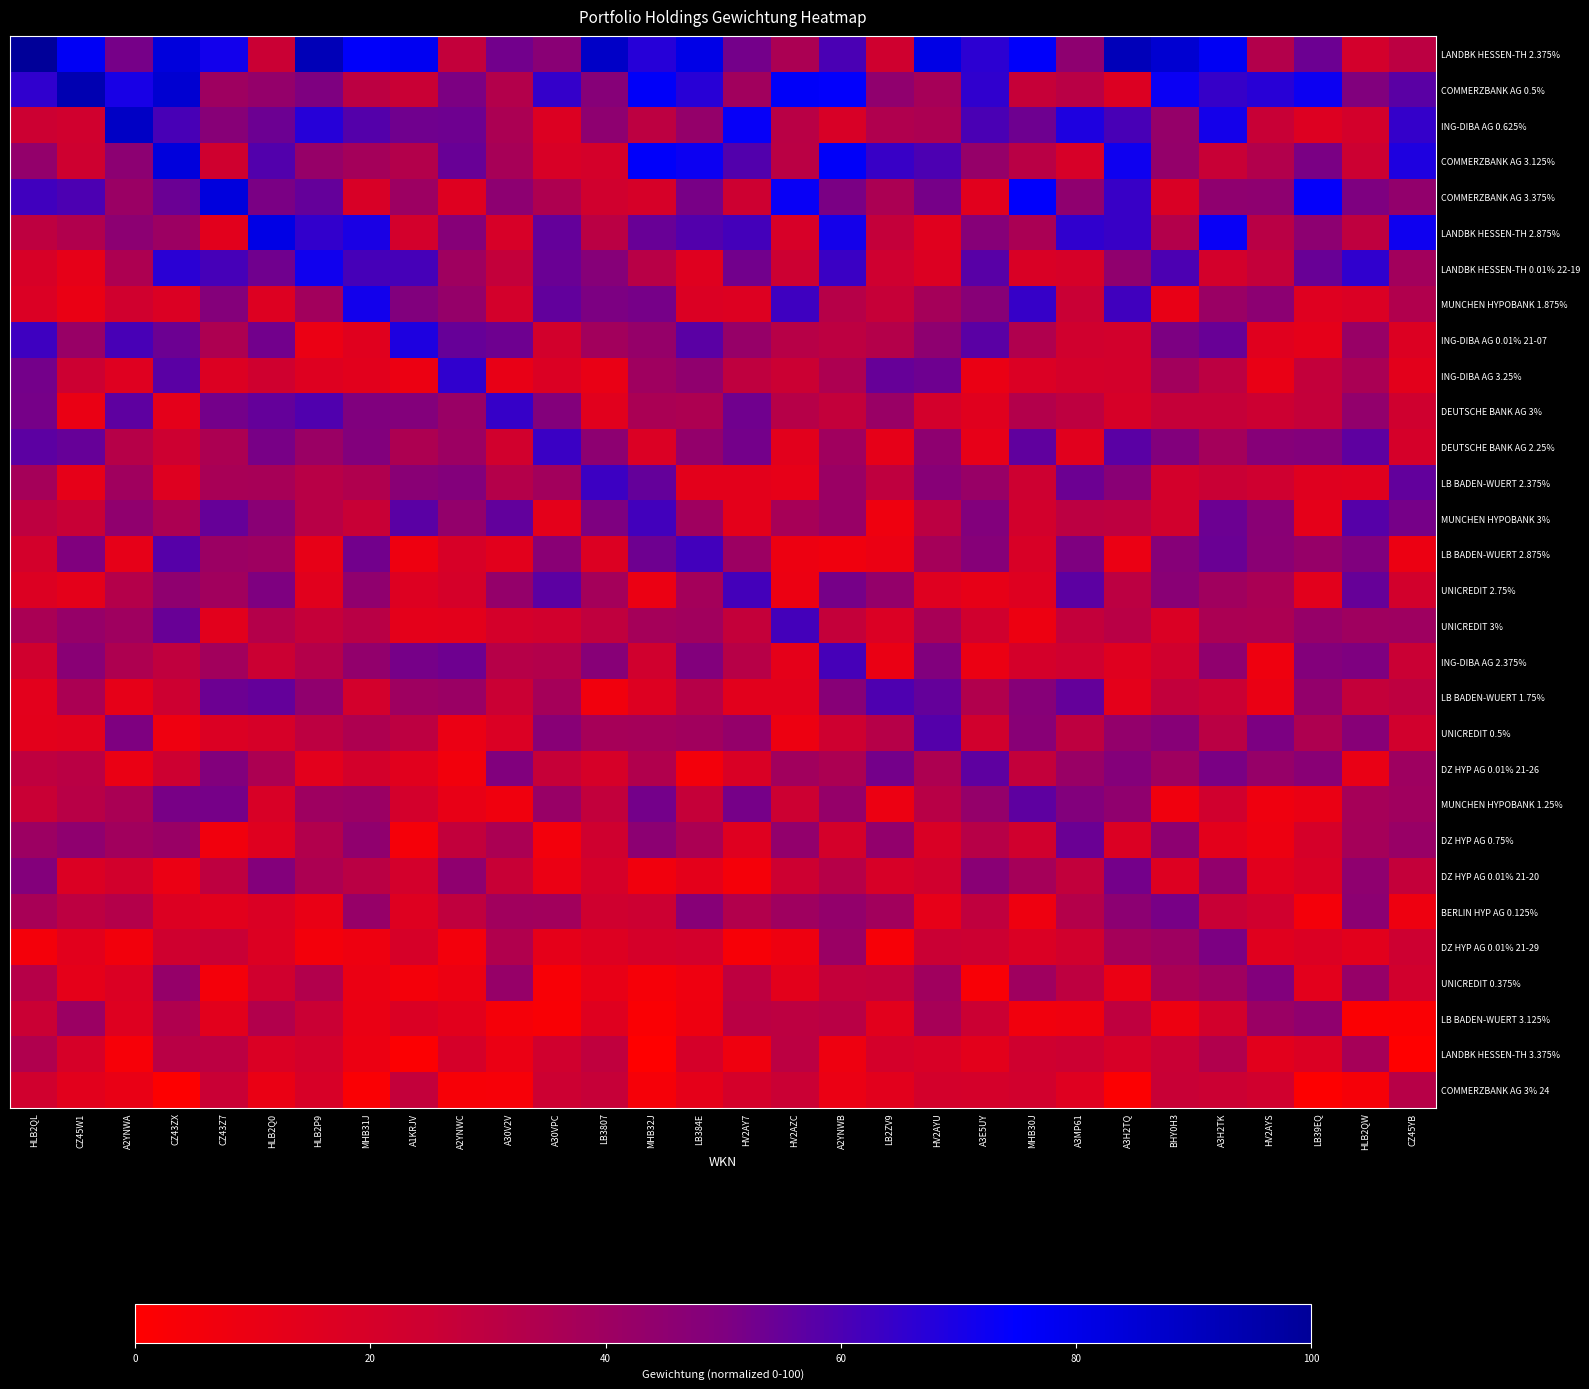

Reading left to right, extract all data points from this chart.

LANDBK HESSEN-TH 2.375%: HLB2QL=100.0	CZ45W1=77.0	A2YNWA=51.7	CZ43ZX=83.5	CZ43Z7=71.2	HLB2Q0=25.5	HLB2P9=92.3	MHB31J=76.1	A1KRJV=78.0	A2YNWC=28.1	A30V2V=52.5	A30VPC=46.5	LB3807=88.6	MHB32J=67.2	LB384E=80.7	HV2AY7=52.0	HV2AZC=35.6	A2YNWB=60.4	LB2ZV9=23.2	HV2AYU=81.1	A3E5UY=66.3	MHB30J=75.8	A3MP61=45.3	A3H2TQ=92.0	BHY0H3=86.1	A3H2TK=77.4	HV2AYS=33.2	LB39EQ=53.8	HLB2QW=21.7	CZ45YB=30.1
COMMERZBANK AG 0.5%: HLB2QL=65.6	CZ45W1=93.8	A2YNWA=70.0	CZ43ZX=86.0	CZ43Z7=39.9	HLB2Q0=43.1	HLB2P9=50.3	MHB31J=30.2	A1KRJV=25.9	A2YNWC=50.7	A30V2V=32.8	A30VPC=64.6	LB3807=47.9	MHB32J=76.3	LB384E=66.8	HV2AY7=39.0	HV2AZC=76.3	A2YNWB=74.3	LB2ZV9=44.4	HV2AYU=37.2	A3E5UY=65.5	MHB30J=26.6	A3MP61=30.9	A3H2TQ=17.1	BHY0H3=73.0	A3H2TK=64.3	HV2AYS=67.2	LB39EQ=72.6	HLB2QW=49.5	CZ45YB=57.4
ING-DIBA AG 0.625%: HLB2QL=24.6	CZ45W1=22.9	A2YNWA=88.9	CZ43ZX=60.9	CZ43Z7=47.3	HLB2Q0=53.8	HLB2P9=67.5	MHB31J=58.6	A1KRJV=53.0	A2YNWC=53.4	A30V2V=35.9	A30VPC=17.2	LB3807=45.0	MHB32J=29.8	LB384E=43.1	HV2AY7=73.5	HV2AZC=31.1	A2YNWB=19.1	LB2ZV9=34.3	HV2AYU=35.2	A3E5UY=60.4	MHB30J=53.2	A3MP61=68.8	A3H2TQ=60.6	BHY0H3=42.9	A3H2TK=70.8	HV2AYS=26.5	LB39EQ=16.6	HLB2QW=21.2	CZ45YB=64.6
COMMERZBANK AG 3.125%: HLB2QL=43.4	CZ45W1=23.9	A2YNWA=46.0	CZ43ZX=83.4	CZ43Z7=23.3	HLB2Q0=58.6	HLB2P9=42.4	MHB31J=38.2	A1KRJV=33.0	A2YNWC=54.3	A30V2V=36.9	A30VPC=19.1	LB3807=21.1	MHB32J=75.9	LB384E=72.4	HV2AY7=58.9	HV2AZC=30.7	A2YNWB=76.4	LB2ZV9=64.0	HV2AYU=60.0	A3E5UY=42.6	MHB30J=31.1	A3MP61=19.7	A3H2TQ=72.0	BHY0H3=43.0	A3H2TK=26.6	HV2AYS=33.3	LB39EQ=51.0	HLB2QW=24.9	CZ45YB=69.0
COMMERZBANK AG 3.375%: HLB2QL=62.4	CZ45W1=59.9	A2YNWA=41.3	CZ43ZX=54.0	CZ43Z7=83.1	HLB2Q0=51.2	HLB2P9=55.4	MHB31J=18.8	A1KRJV=40.3	A2YNWC=16.0	A30V2V=45.3	A30VPC=34.7	LB3807=22.7	MHB32J=20.0	LB384E=51.4	HV2AY7=24.4	HV2AZC=73.2	A2YNWB=51.0	LB2ZV9=35.8	HV2AYU=51.6	A3E5UY=14.8	MHB30J=75.4	A3MP61=44.6	A3H2TQ=64.0	BHY0H3=18.7	A3H2TK=44.8	HV2AYS=45.1	LB39EQ=74.1	HLB2QW=50.4	CZ45YB=44.0
LANDBK HESSEN-TH 2.875%: HLB2QL=29.7	CZ45W1=33.8	A2YNWA=45.8	CZ43ZX=40.6	CZ43Z7=14.1	HLB2Q0=81.1	HLB2P9=65.2	MHB31J=69.6	A1KRJV=21.6	A2YNWC=47.9	A30V2V=19.6	A30VPC=55.4	LB3807=30.6	MHB32J=54.6	LB384E=58.9	HV2AY7=61.5	HV2AZC=19.6	A2YNWB=70.9	LB2ZV9=27.3	HV2AYU=15.1	A3E5UY=48.0	MHB30J=36.3	A3MP61=65.4	A3H2TQ=64.0	BHY0H3=32.9	A3H2TK=73.2	HV2AYS=31.2	LB39EQ=45.4	HLB2QW=29.0	CZ45YB=72.1
LANDBK HESSEN-TH 0.01% 22-19: HLB2QL=19.3	CZ45W1=12.5	A2YNWA=34.8	CZ43ZX=66.8	CZ43Z7=61.0	HLB2Q0=52.8	HLB2P9=71.6	MHB31J=60.9	A1KRJV=61.1	A2YNWC=39.6	A30V2V=28.0	A30VPC=54.1	LB3807=47.8	MHB32J=31.3	LB384E=15.3	HV2AY7=52.7	HV2AZC=24.9	A2YNWB=63.6	LB2ZV9=23.7	HV2AYU=16.9	A3E5UY=57.5	MHB30J=18.7	A3MP61=20.2	A3H2TQ=44.2	BHY0H3=60.0	A3H2TK=21.2	HV2AYS=27.7	LB39EQ=54.4	HLB2QW=65.6	CZ45YB=38.6
MUNCHEN HYPOBANK 1.875%: HLB2QL=17.9	CZ45W1=10.5	A2YNWA=22.8	CZ43ZX=17.3	CZ43Z7=48.3	HLB2Q0=16.7	HLB2P9=38.6	MHB31J=71.1	A1KRJV=49.3	A2YNWC=42.8	A30V2V=21.1	A30VPC=55.6	LB3807=50.5	MHB32J=51.8	LB384E=17.2	HV2AY7=16.8	HV2AZC=62.6	A2YNWB=32.4	LB2ZV9=26.9	HV2AYU=37.6	A3E5UY=47.5	MHB30J=64.2	A3MP61=26.1	A3H2TQ=62.4	BHY0H3=11.2	A3H2TK=41.4	HV2AYS=45.9	LB39EQ=15.8	HLB2QW=17.7	CZ45YB=33.6
ING-DIBA AG 0.01% 21-07: HLB2QL=62.6	CZ45W1=42.1	A2YNWA=60.8	CZ43ZX=53.7	CZ43Z7=35.0	HLB2Q0=52.6	HLB2P9=10.0	MHB31J=15.1	A1KRJV=68.8	A2YNWC=55.1	A30V2V=53.3	A30VPC=22.0	LB3807=38.5	MHB32J=42.7	LB384E=57.2	HV2AY7=42.5	HV2AZC=31.9	A2YNWB=29.8	LB2ZV9=32.7	HV2AYU=45.2	A3E5UY=57.2	MHB30J=34.2	A3MP61=22.8	A3H2TQ=22.2	BHY0H3=50.4	A3H2TK=54.3	HV2AYS=14.9	LB39EQ=12.7	HLB2QW=42.0	CZ45YB=17.2
ING-DIBA AG 3.25%: HLB2QL=52.1	CZ45W1=24.6	A2YNWA=15.8	CZ43ZX=57.2	CZ43Z7=16.9	HLB2Q0=23.3	HLB2P9=16.3	MHB31J=14.2	A1KRJV=9.2	A2YNWC=65.6	A30V2V=11.0	A30VPC=17.4	LB3807=10.9	MHB32J=39.6	LB384E=44.4	HV2AY7=29.1	HV2AZC=25.0	A2YNWB=35.0	LB2ZV9=54.8	HV2AYU=53.5	A3E5UY=10.4	MHB30J=17.8	A3MP61=20.7	A3H2TQ=21.4	BHY0H3=38.6	A3H2TK=30.3	HV2AYS=10.7	LB39EQ=28.0	HLB2QW=36.0	CZ45YB=13.5
DEUTSCHE BANK AG 3%: HLB2QL=51.6	CZ45W1=10.5	A2YNWA=56.4	CZ43ZX=13.0	CZ43Z7=52.1	HLB2Q0=55.3	HLB2P9=59.3	MHB31J=50.0	A1KRJV=48.8	A2YNWC=41.6	A30V2V=64.4	A30VPC=48.7	LB3807=14.8	MHB32J=36.0	LB384E=34.8	HV2AY7=52.9	HV2AZC=32.1	A2YNWB=28.0	LB2ZV9=41.4	HV2AYU=21.8	A3E5UY=15.1	MHB30J=32.9	A3MP61=29.7	A3H2TQ=20.0	BHY0H3=27.1	A3H2TK=27.0	HV2AYS=25.0	LB39EQ=27.7	HLB2QW=43.8	CZ45YB=23.4
DEUTSCHE BANK AG 2.25%: HLB2QL=56.7	CZ45W1=55.0	A2YNWA=32.4	CZ43ZX=24.4	CZ43Z7=35.2	HLB2Q0=51.5	HLB2P9=41.3	MHB31J=49.2	A1KRJV=35.1	A2YNWC=40.3	A30V2V=22.4	A30VPC=63.3	LB3807=45.6	MHB32J=17.9	LB384E=43.5	HV2AY7=52.1	HV2AZC=14.3	A2YNWB=39.3	LB2ZV9=12.3	HV2AYU=45.1	A3E5UY=11.8	MHB30J=56.0	A3MP61=14.5	A3H2TQ=57.2	BHY0H3=49.0	A3H2TK=38.2	HV2AYS=48.0	LB39EQ=48.7	HLB2QW=56.5	CZ45YB=20.6
LB BADEN-WUERT 2.375%: HLB2QL=37.8	CZ45W1=12.2	A2YNWA=39.2	CZ43ZX=16.2	CZ43Z7=36.5	HLB2Q0=36.9	HLB2P9=31.4	MHB31J=34.3	A1KRJV=46.8	A2YNWC=48.6	A30V2V=32.8	A30VPC=38.3	LB3807=63.0	MHB32J=55.5	LB384E=13.5	HV2AY7=13.4	HV2AZC=11.8	A2YNWB=41.3	LB2ZV9=29.0	HV2AYU=47.3	A3E5UY=42.0	MHB30J=24.6	A3MP61=53.8	A3H2TQ=46.7	BHY0H3=21.3	A3H2TK=26.1	HV2AYS=23.6	LB39EQ=15.5	HLB2QW=15.0	CZ45YB=55.7
MUNCHEN HYPOBANK 3%: HLB2QL=29.3	CZ45W1=26.5	A2YNWA=44.2	CZ43ZX=35.2	CZ43Z7=54.7	HLB2Q0=46.8	HLB2P9=31.4	MHB31J=26.2	A1KRJV=57.3	A2YNWC=43.6	A30V2V=55.5	A30VPC=13.0	LB3807=50.4	MHB32J=61.9	LB384E=39.5	HV2AY7=13.2	HV2AZC=37.0	A2YNWB=42.0	LB2ZV9=7.6	HV2AYU=30.1	A3E5UY=49.1	MHB30J=22.0	A3MP61=30.4	A3H2TQ=29.5	BHY0H3=22.4	A3H2TK=53.8	HV2AYS=46.8	LB39EQ=12.6	HLB2QW=57.8	CZ45YB=51.8
LB BADEN-WUERT 2.875%: HLB2QL=21.4	CZ45W1=49.6	A2YNWA=12.4	CZ43ZX=57.9	CZ43Z7=40.9	HLB2Q0=40.1	HLB2P9=11.6	MHB31J=52.7	A1KRJV=8.4	A2YNWC=19.2	A30V2V=14.3	A30VPC=46.6	LB3807=17.1	MHB32J=53.4	LB384E=61.8	HV2AY7=40.4	HV2AZC=8.8	A2YNWB=7.2	LB2ZV9=9.6	HV2AYU=37.8	A3E5UY=47.8	MHB30J=19.1	A3MP61=50.3	A3H2TQ=9.9	BHY0H3=47.8	A3H2TK=54.2	HV2AYS=46.3	LB39EQ=42.5	HLB2QW=49.7	CZ45YB=9.0
UNICREDIT 2.75%: HLB2QL=17.2	CZ45W1=13.3	A2YNWA=32.6	CZ43ZX=44.8	CZ43Z7=39.0	HLB2Q0=50.2	HLB2P9=14.8	MHB31J=44.3	A1KRJV=16.7	A2YNWC=20.7	A30V2V=43.0	A30VPC=56.8	LB3807=38.0	MHB32J=9.7	LB384E=38.3	HV2AY7=61.7	HV2AZC=9.1	A2YNWB=51.9	LB2ZV9=43.0	HV2AYU=15.7	A3E5UY=11.6	MHB30J=16.3	A3MP61=56.8	A3H2TQ=30.2	BHY0H3=46.8	A3H2TK=39.3	HV2AYS=36.0	LB39EQ=14.3	HLB2QW=55.0	CZ45YB=22.2
UNICREDIT 3%: HLB2QL=36.2	CZ45W1=42.3	A2YNWA=39.8	CZ43ZX=54.5	CZ43Z7=14.4	HLB2Q0=32.6	HLB2P9=27.3	MHB31J=30.9	A1KRJV=12.9	A2YNWC=13.6	A30V2V=20.9	A30VPC=22.3	LB3807=28.5	MHB32J=37.8	LB384E=39.0	HV2AY7=27.7	HV2AZC=61.4	A2YNWB=27.6	LB2ZV9=17.9	HV2AYU=36.7	A3E5UY=22.9	MHB30J=8.7	A3MP61=28.1	A3H2TQ=30.9	BHY0H3=18.3	A3H2TK=35.9	HV2AYS=35.5	LB39EQ=42.4	HLB2QW=39.7	CZ45YB=39.9
ING-DIBA AG 2.375%: HLB2QL=22.8	CZ45W1=46.6	A2YNWA=34.6	CZ43ZX=28.6	CZ43Z7=38.5	HLB2Q0=25.1	HLB2P9=32.7	MHB31J=44.1	A1KRJV=51.7	A2YNWC=53.4	A30V2V=32.3	A30VPC=33.1	LB3807=47.3	MHB32J=22.7	LB384E=49.2	HV2AY7=31.8	HV2AZC=12.7	A2YNWB=61.3	LB2ZV9=10.4	HV2AYU=49.4	A3E5UY=9.6	MHB30J=21.0	A3MP61=23.7	A3H2TQ=15.6	BHY0H3=22.7	A3H2TK=44.4	HV2AYS=7.5	LB39EQ=48.7	HLB2QW=50.1	CZ45YB=25.6
LB BADEN-WUERT 1.75%: HLB2QL=13.8	CZ45W1=35.9	A2YNWA=12.2	CZ43ZX=24.3	CZ43Z7=53.6	HLB2Q0=55.4	HLB2P9=44.4	MHB31J=21.6	A1KRJV=40.2	A2YNWC=41.1	A30V2V=25.4	A30VPC=37.9	LB3807=6.8	MHB32J=16.6	LB384E=32.2	HV2AY7=14.3	HV2AZC=14.4	A2YNWB=47.5	LB2ZV9=59.4	HV2AYU=55.1	A3E5UY=33.7	MHB30J=47.7	A3MP61=55.1	A3H2TQ=13.2	BHY0H3=28.4	A3H2TK=25.6	HV2AYS=10.2	LB39EQ=43.5	HLB2QW=27.7	CZ45YB=29.4
UNICREDIT 0.5%: HLB2QL=13.3	CZ45W1=14.8	A2YNWA=50.3	CZ43ZX=8.2	CZ43Z7=17.4	HLB2Q0=20.2	HLB2P9=29.9	MHB31J=34.6	A1KRJV=30.1	A2YNWC=10.1	A30V2V=17.9	A30VPC=47.2	LB3807=37.1	MHB32J=37.7	LB384E=38.7	HV2AY7=43.2	HV2AZC=8.8	A2YNWB=23.9	LB2ZV9=32.3	HV2AYU=58.6	A3E5UY=22.5	MHB30J=47.2	A3MP61=29.6	A3H2TQ=43.5	BHY0H3=47.6	A3H2TK=30.6	HV2AYS=50.4	LB39EQ=34.7	HLB2QW=47.5	CZ45YB=22.6
DZ HYP AG 0.01% 21-26: HLB2QL=29.0	CZ45W1=30.6	A2YNWA=10.3	CZ43ZX=24.3	CZ43Z7=48.9	HLB2Q0=35.3	HLB2P9=13.8	MHB31J=21.4	A1KRJV=14.5	A2YNWC=6.5	A30V2V=49.4	A30VPC=26.6	LB3807=20.0	MHB32J=33.8	LB384E=5.7	HV2AY7=18.6	HV2AZC=38.7	A2YNWB=35.4	LB2ZV9=52.0	HV2AYU=34.8	A3E5UY=56.5	MHB30J=28.0	A3MP61=41.5	A3H2TQ=48.2	BHY0H3=39.6	A3H2TK=51.1	HV2AYS=42.5	LB39EQ=46.5	HLB2QW=10.8	CZ45YB=40.1
MUNCHEN HYPOBANK 1.25%: HLB2QL=26.1	CZ45W1=31.5	A2YNWA=36.3	CZ43ZX=51.2	CZ43Z7=51.9	HLB2Q0=18.9	HLB2P9=40.0	MHB31J=40.8	A1KRJV=21.7	A2YNWC=11.2	A30V2V=7.2	A30VPC=42.1	LB3807=28.5	MHB32J=52.0	LB384E=27.3	HV2AY7=51.6	HV2AZC=24.8	A2YNWB=42.9	LB2ZV9=9.3	HV2AYU=31.6	A3E5UY=43.3	MHB30J=56.3	A3MP61=49.1	A3H2TQ=44.2	BHY0H3=7.0	A3H2TK=22.9	HV2AYS=7.6	LB39EQ=10.5	HLB2QW=37.3	CZ45YB=39.1
DZ HYP AG 0.75%: HLB2QL=40.3	CZ45W1=44.5	A2YNWA=38.7	CZ43ZX=41.6	CZ43Z7=7.0	HLB2Q0=15.5	HLB2P9=33.3	MHB31J=44.2	A1KRJV=4.9	A2YNWC=28.4	A30V2V=35.9	A30VPC=6.1	LB3807=23.2	MHB32J=45.9	LB384E=35.6	HV2AY7=15.6	HV2AZC=44.0	A2YNWB=20.7	LB2ZV9=44.0	HV2AYU=18.5	A3E5UY=31.9	MHB30J=23.0	A3MP61=54.3	A3H2TQ=17.4	BHY0H3=45.5	A3H2TK=13.3	HV2AYS=8.6	LB39EQ=20.4	HLB2QW=37.7	CZ45YB=41.9
DZ HYP AG 0.01% 21-20: HLB2QL=48.5	CZ45W1=17.2	A2YNWA=22.2	CZ43ZX=10.1	CZ43Z7=29.7	HLB2Q0=48.5	HLB2P9=35.3	MHB31J=30.6	A1KRJV=21.5	A2YNWC=44.8	A30V2V=26.2	A30VPC=10.0	LB3807=20.3	MHB32J=7.0	LB384E=13.0	HV2AY7=4.8	HV2AZC=24.2	A2YNWB=32.3	LB2ZV9=19.3	HV2AYU=22.8	A3E5UY=46.8	MHB30J=37.5	A3MP61=28.1	A3H2TQ=52.0	BHY0H3=16.7	A3H2TK=44.0	HV2AYS=14.5	LB39EQ=18.5	HLB2QW=44.6	CZ45YB=27.6
BERLIN HYP AG 0.125%: HLB2QL=36.5	CZ45W1=29.8	A2YNWA=32.6	CZ43ZX=17.0	CZ43Z7=14.4	HLB2Q0=18.0	HLB2P9=10.6	MHB31J=42.3	A1KRJV=16.3	A2YNWC=28.5	A30V2V=38.7	A30VPC=38.3	LB3807=23.1	MHB32J=24.8	LB384E=47.6	HV2AY7=33.5	HV2AZC=39.7	A2YNWB=43.6	LB2ZV9=38.5	HV2AYU=12.0	A3E5UY=28.6	MHB30J=8.3	A3MP61=32.6	A3H2TQ=45.9	BHY0H3=51.3	A3H2TK=26.4	HV2AYS=22.9	LB39EQ=5.4	HLB2QW=46.1	CZ45YB=8.3
DZ HYP AG 0.01% 21-29: HLB2QL=5.3	CZ45W1=14.3	A2YNWA=6.4	CZ43ZX=23.4	CZ43Z7=26.0	HLB2Q0=17.1	HLB2P9=5.8	MHB31J=8.4	A1KRJV=20.3	A2YNWC=6.2	A30V2V=33.9	A30VPC=12.6	LB3807=16.7	MHB32J=20.7	LB384E=21.7	HV2AY7=3.6	HV2AZC=8.4	A2YNWB=41.1	LB2ZV9=3.6	HV2AYU=25.7	A3E5UY=24.8	MHB30J=18.0	A3MP61=22.3	A3H2TQ=37.5	BHY0H3=40.2	A3H2TK=50.4	HV2AYS=14.9	LB39EQ=17.6	HLB2QW=14.1	CZ45YB=24.4
UNICREDIT 0.375%: HLB2QL=32.2	CZ45W1=12.8	A2YNWA=17.2	CZ43ZX=42.7	CZ43Z7=5.2	HLB2Q0=22.7	HLB2P9=33.4	MHB31J=9.5	A1KRJV=5.1	A2YNWC=9.0	A30V2V=42.3	A30VPC=3.5	LB3807=11.1	MHB32J=4.4	LB384E=7.8	HV2AY7=29.5	HV2AZC=13.4	A2YNWB=27.4	LB2ZV9=28.3	HV2AYU=39.3	A3E5UY=3.3	MHB30J=39.5	A3MP61=29.5	A3H2TQ=10.0	BHY0H3=36.0	A3H2TK=39.6	HV2AYS=49.0	LB39EQ=13.9	HLB2QW=42.3	CZ45YB=22.5
LB BADEN-WUERT 3.125%: HLB2QL=25.7	CZ45W1=40.8	A2YNWA=16.1	CZ43ZX=34.0	CZ43Z7=14.4	HLB2Q0=33.5	HLB2P9=25.6	MHB31J=10.3	A1KRJV=18.2	A2YNWC=14.4	A30V2V=4.9	A30VPC=2.9	LB3807=15.5	MHB32J=2.5	LB384E=8.3	HV2AY7=30.5	HV2AZC=29.9	A2YNWB=31.1	LB2ZV9=14.3	HV2AYU=37.1	A3E5UY=25.3	MHB30J=6.8	A3MP61=7.5	A3H2TQ=29.3	BHY0H3=8.6	A3H2TK=21.9	HV2AYS=41.1	LB39EQ=44.5	HLB2QW=1.9	CZ45YB=2.4
LANDBK HESSEN-TH 3.375%: HLB2QL=34.2	CZ45W1=20.0	A2YNWA=4.0	CZ43ZX=30.9	CZ43Z7=30.3	HLB2Q0=18.3	HLB2P9=21.3	MHB31J=9.1	A1KRJV=1.3	A2YNWC=20.3	A30V2V=9.9	A30VPC=22.7	LB3807=28.8	MHB32J=0.2	LB384E=20.4	HV2AY7=7.6	HV2AZC=30.1	A2YNWB=8.4	LB2ZV9=20.9	HV2AYU=18.9	A3E5UY=13.4	MHB30J=23.2	A3MP61=24.9	A3H2TQ=19.4	BHY0H3=26.0	A3H2TK=33.9	HV2AYS=14.2	LB39EQ=17.5	HLB2QW=37.2	CZ45YB=0.0
COMMERZBANK AG 3% 24: HLB2QL=22.9	CZ45W1=14.3	A2YNWA=10.7	CZ43ZX=0.9	CZ43Z7=25.9	HLB2Q0=10.3	HLB2P9=19.4	MHB31J=2.6	A1KRJV=28.1	A2YNWC=3.5	A30V2V=4.2	A30VPC=24.9	LB3807=26.6	MHB32J=4.6	LB384E=12.7	HV2AY7=21.0	HV2AZC=25.5	A2YNWB=9.8	LB2ZV9=14.2	HV2AYU=21.2	A3E5UY=20.9	MHB30J=22.5	A3MP61=15.8	A3H2TQ=1.2	BHY0H3=26.3	A3H2TK=25.1	HV2AYS=23.0	LB39EQ=1.1	HLB2QW=4.4	CZ45YB=31.7